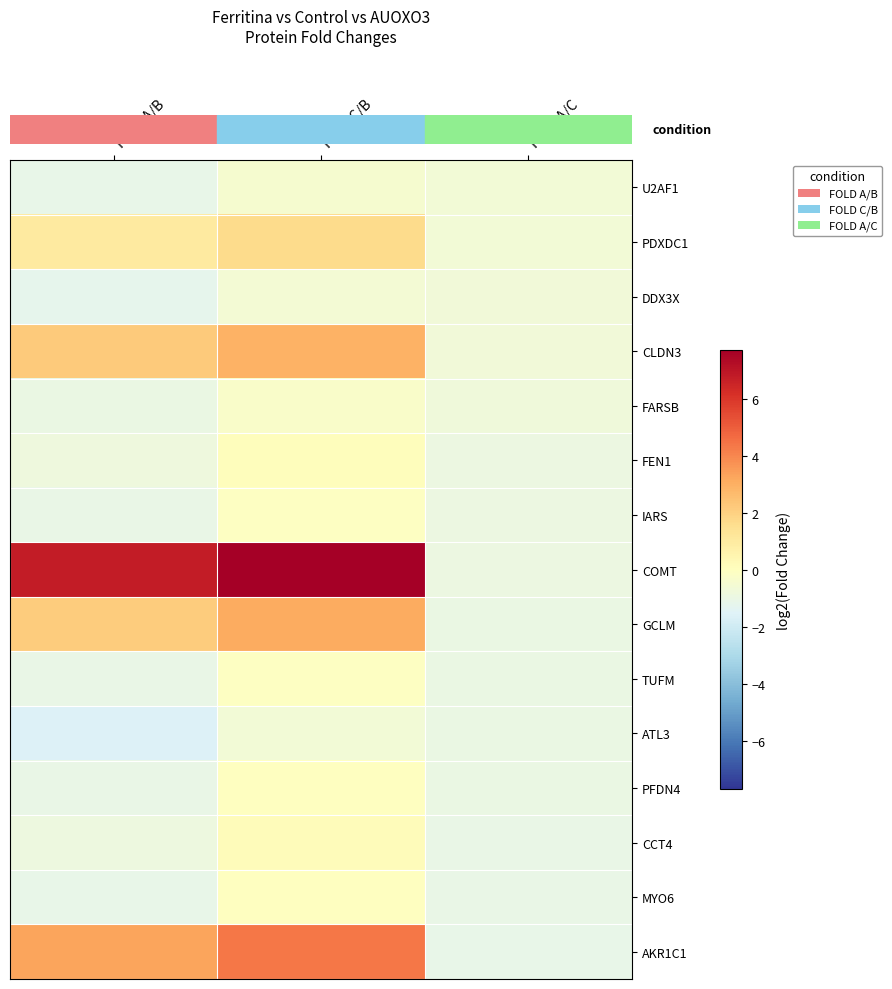

At how many categories does at least one series exceed 0?

2